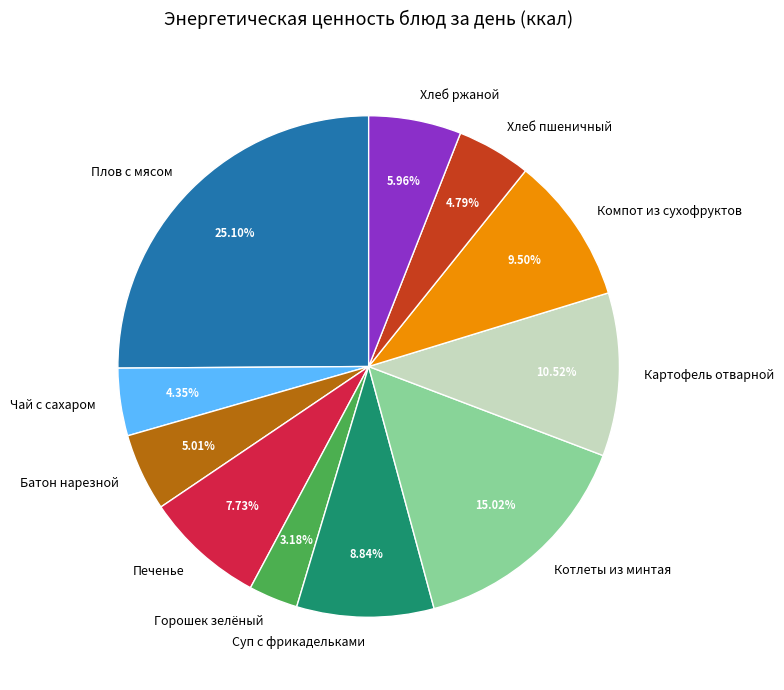

Does any single category account for the majority?

No